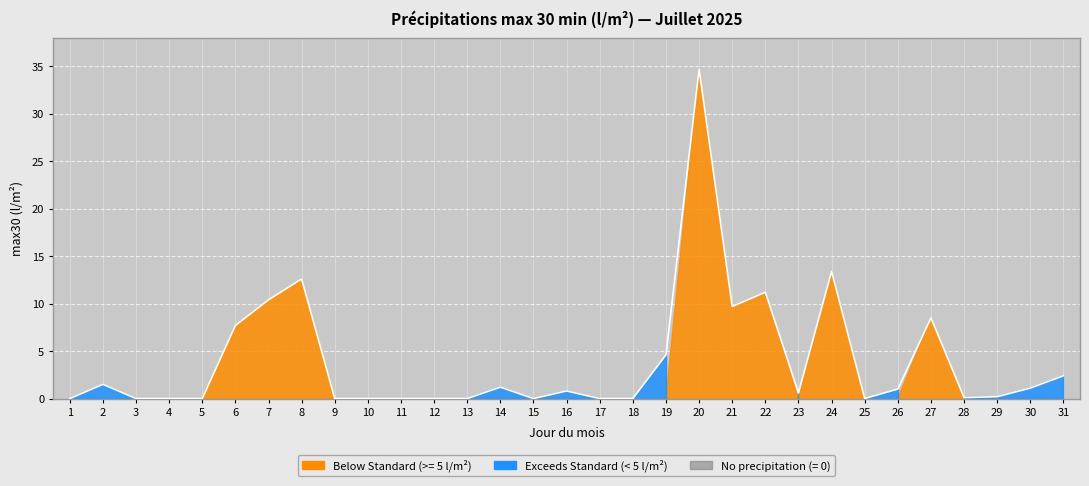

How many categories are shown in the chart?

31